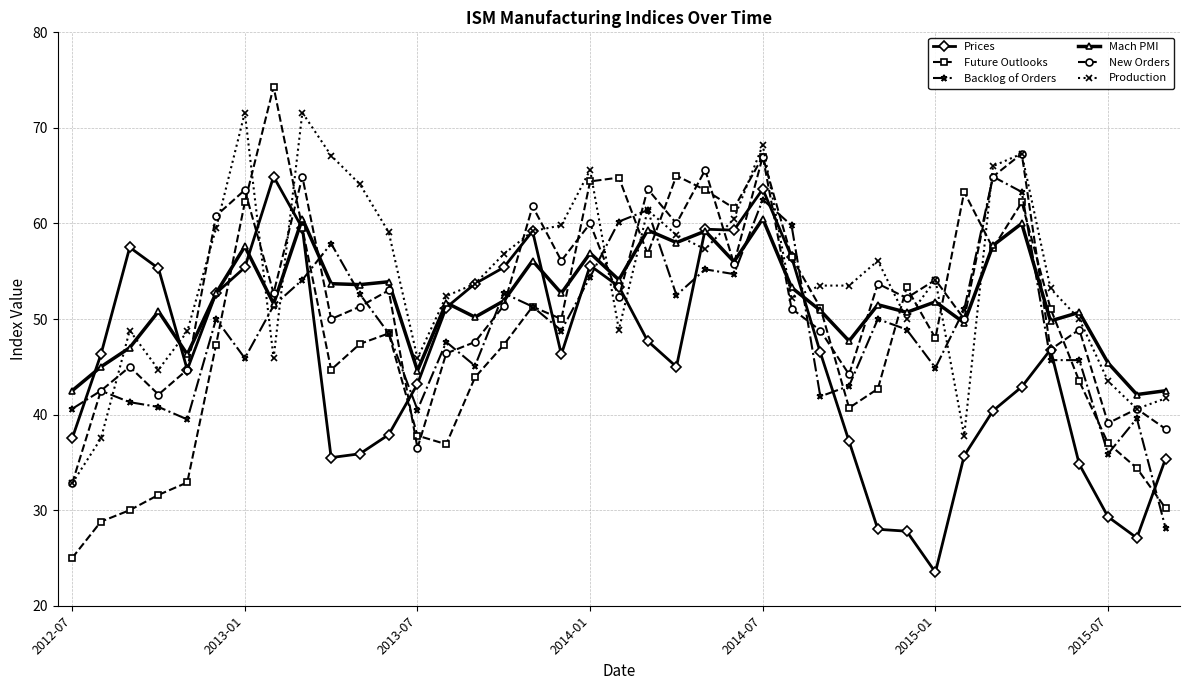

At how many categories does at least one series exceed 69?

3